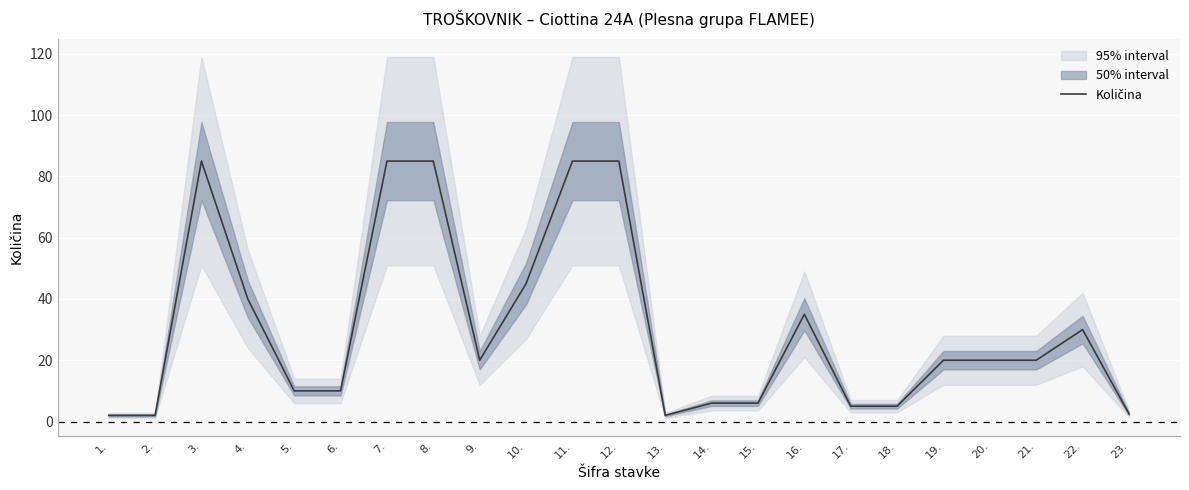

What is the change in value from 7. to 19.?

-65.0